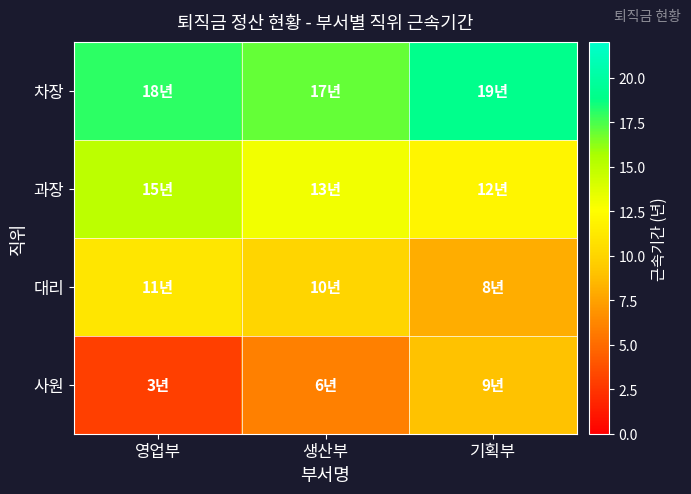

What is the greatest value displayed?

19